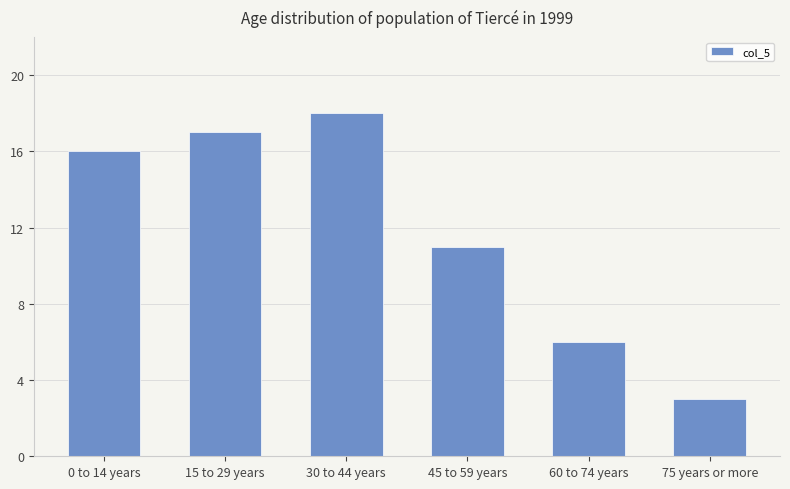

What is the change in value from 45 to 59 years to 60 to 74 years?

-5